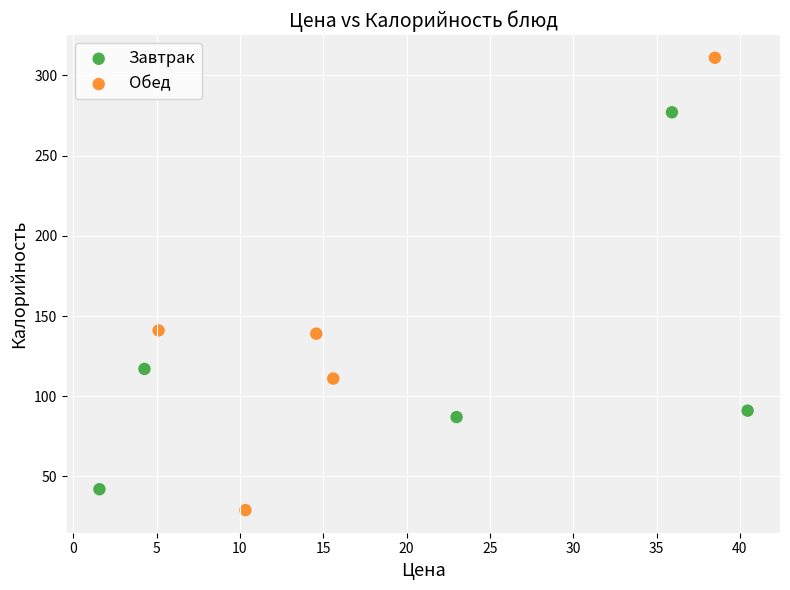

Which series contains the highest Y value?

Обед